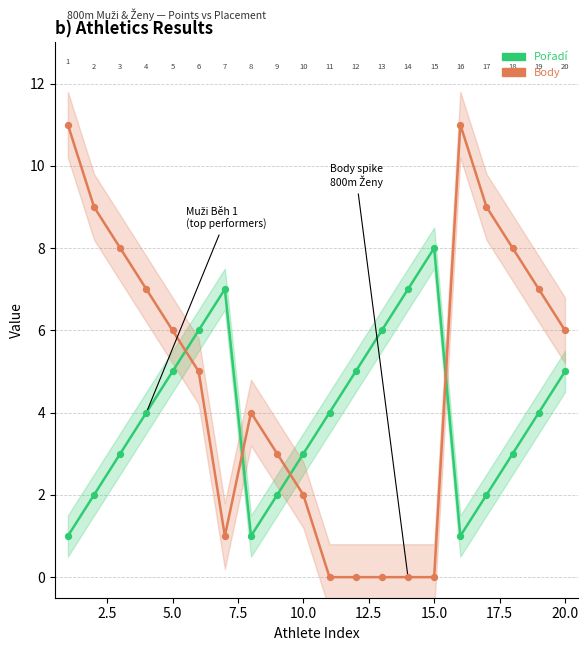

What are all the series names shown in the legend?

Pořadí, Body